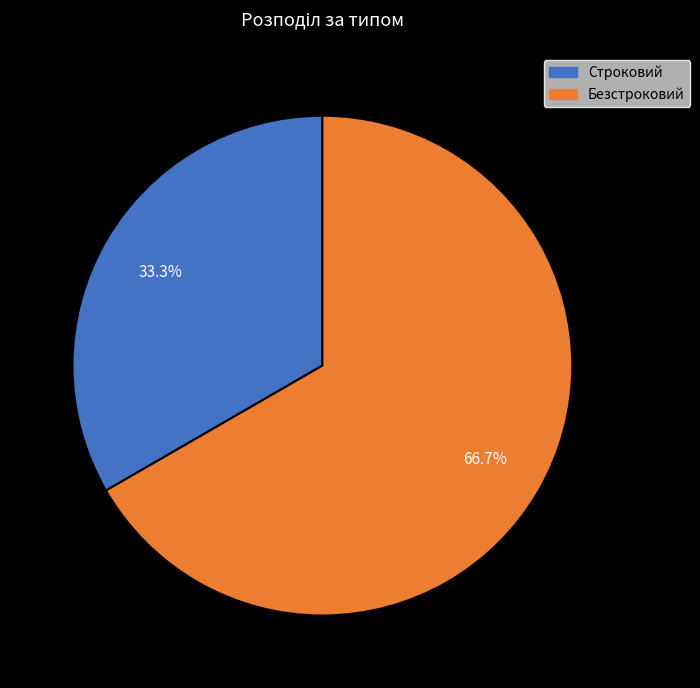

Which category has the smallest portion of the pie?

Строковий